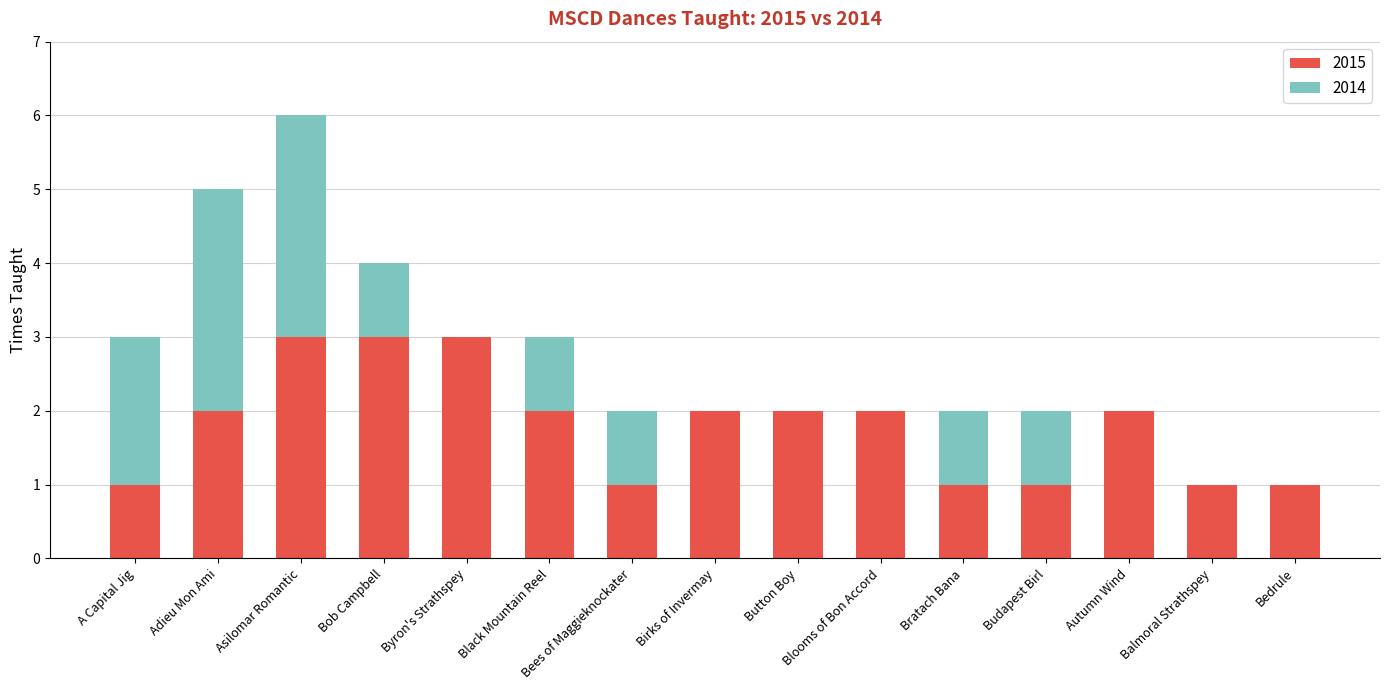

The value of 2015 at Birks of Invermay is 0. True or false?

False